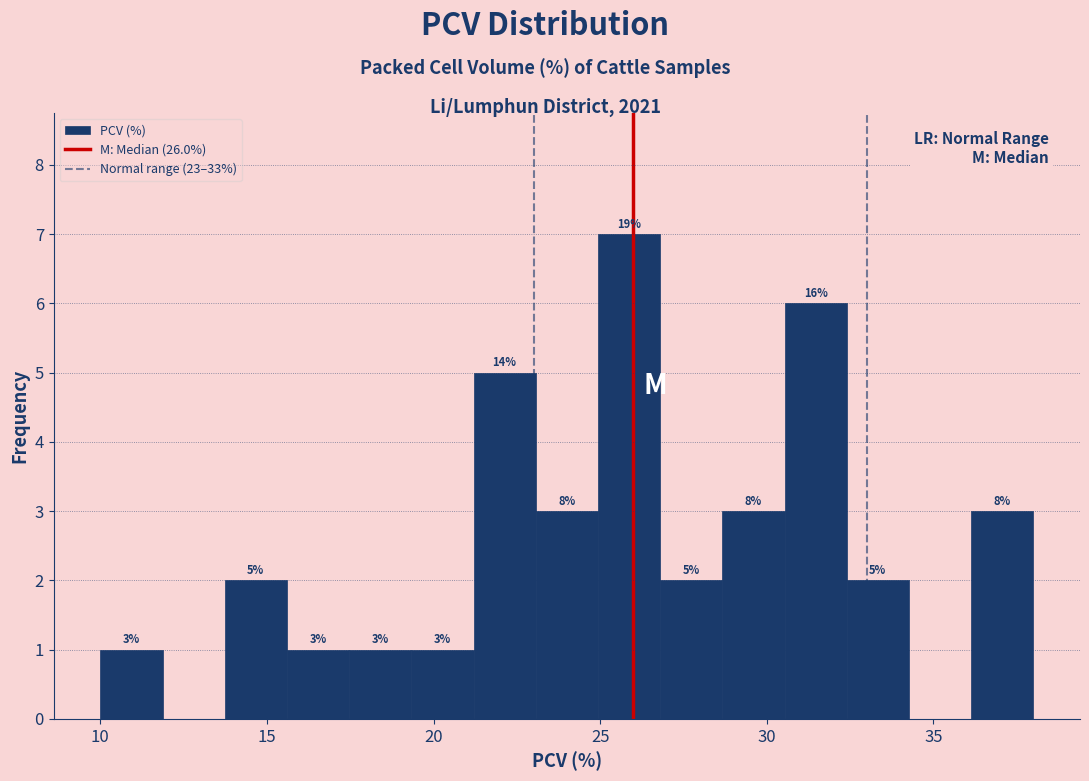

Around what value on the x-axis is the tallest bar? Give the approximate position of its centre, as read against the axis.

26.0